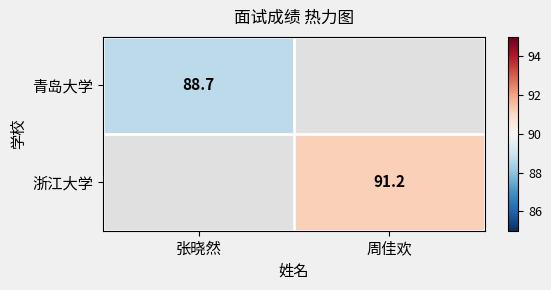

How many categories are shown in the chart?

2